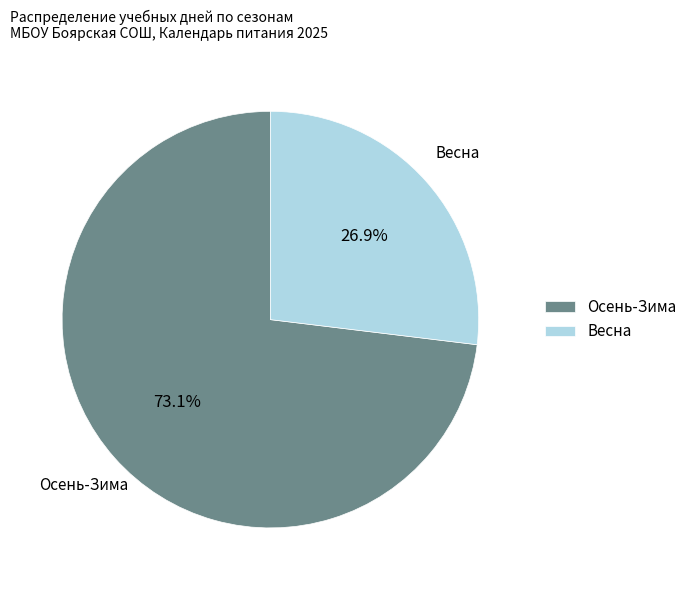

To the nearest percent, what is the difference between the largest and smallest slice percentages?

46%